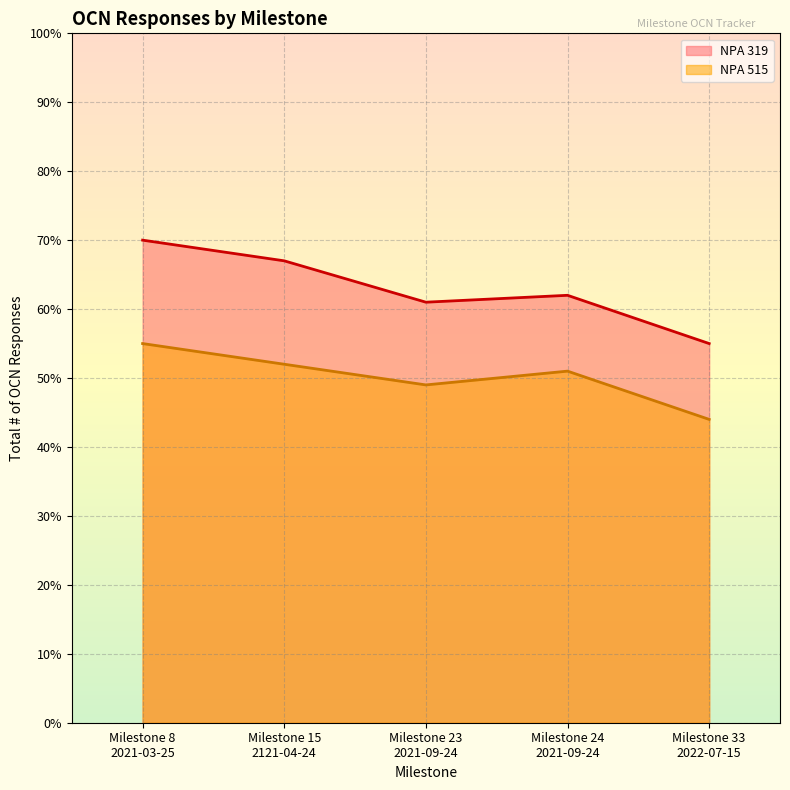

What is the average value of the NPA 515 series?

50